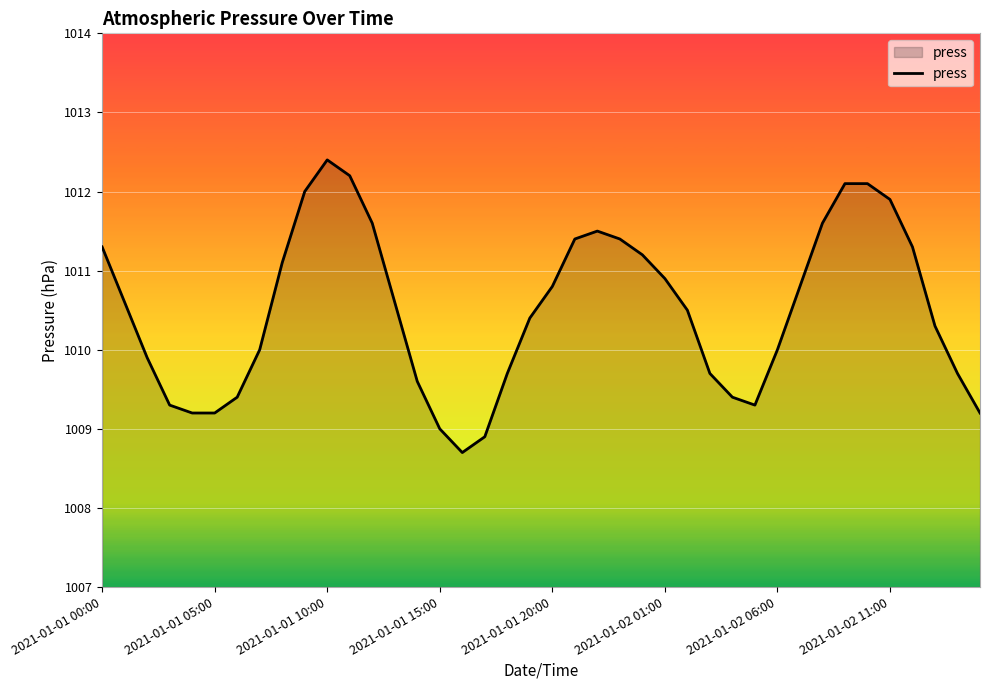

Reading left to right, transcribe all the data shown in this chart.

1011.3	1010.6	1009.9	1009.3	1009.2	1009.2	1009.4	1010.0	1011.1	1012.0	1012.4	1012.2	1011.6	1010.6	1009.6	1009.0	1008.7	1008.9	1009.7	1010.4	1010.8	1011.4	1011.5	1011.4	1011.2	1010.9	1010.5	1009.7	1009.4	1009.3	1010.0	1010.8	1011.6	1012.1	1012.1	1011.9	1011.3	1010.3	1009.7	1009.2